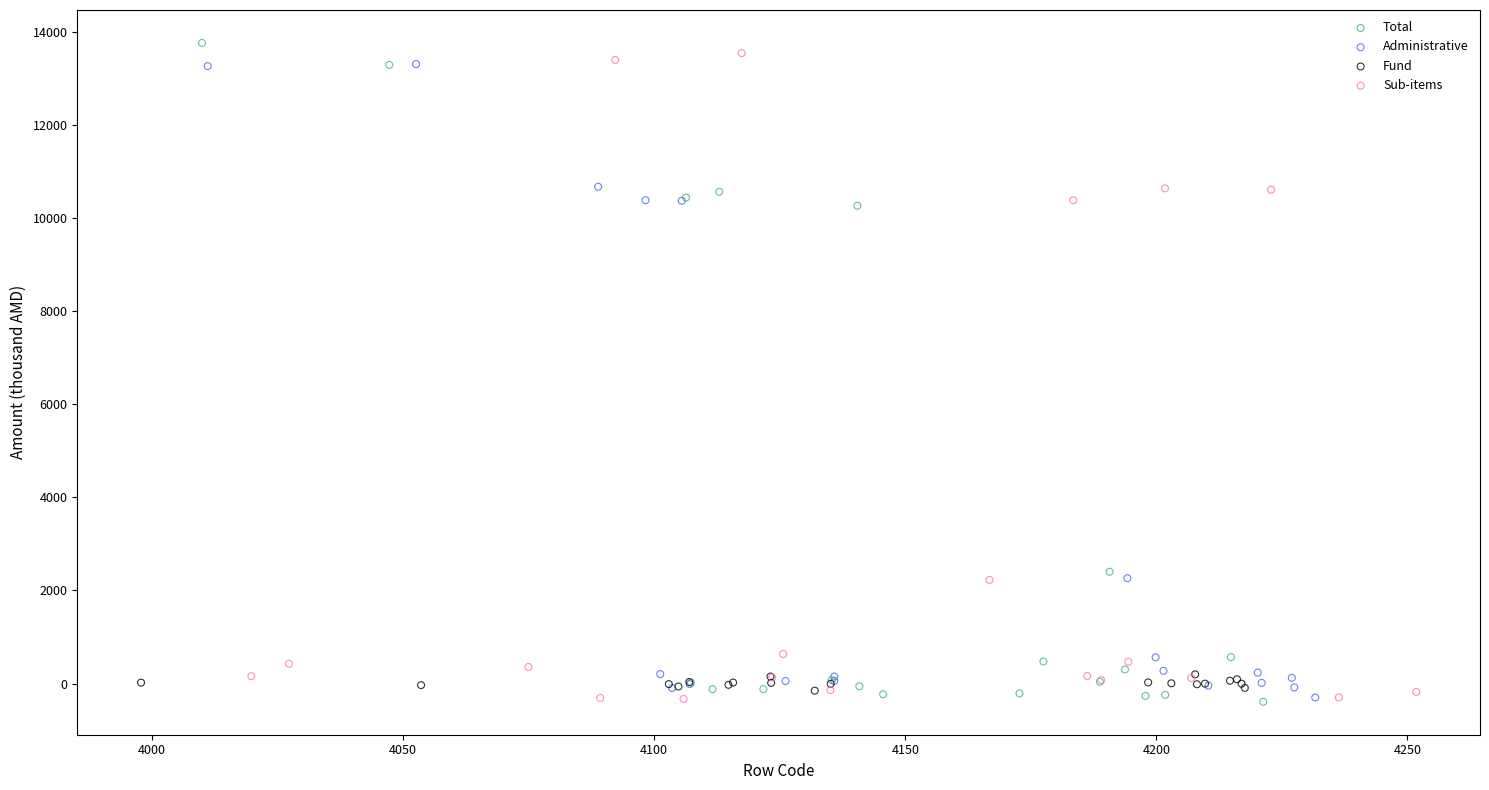

Which series reaches the maximum Y coordinate?

Total